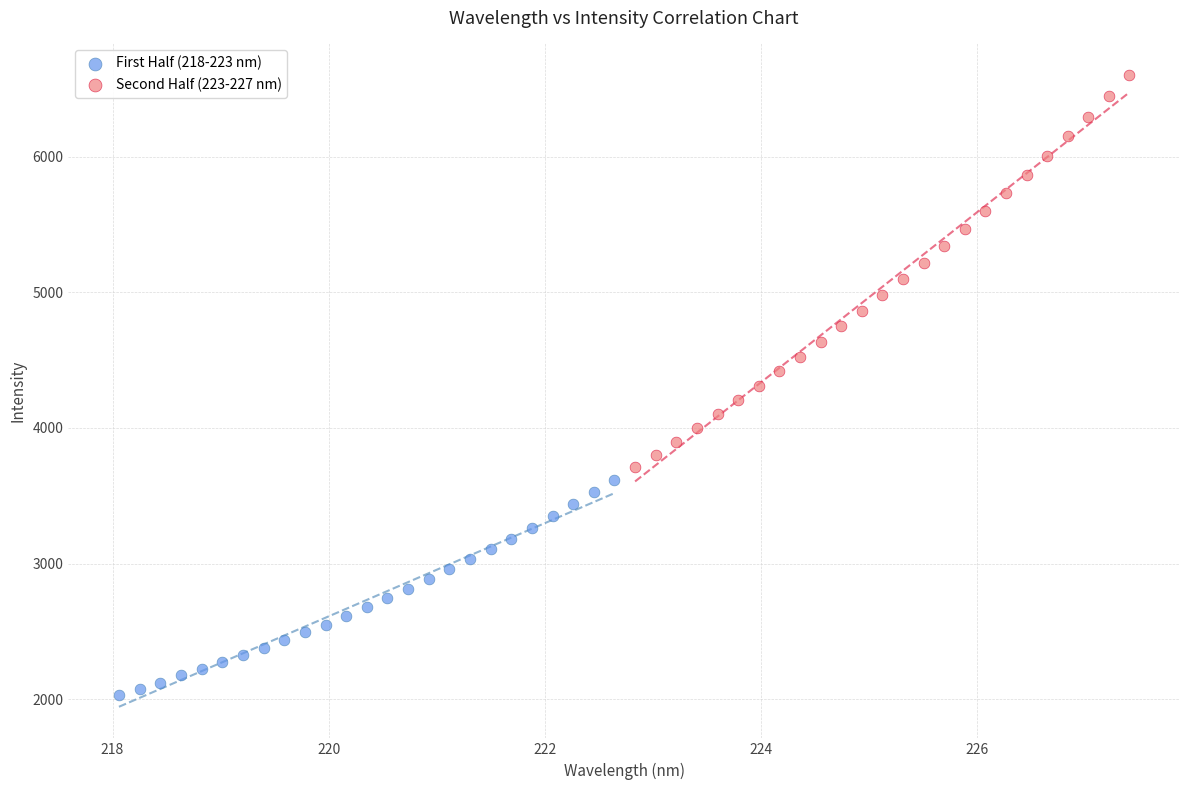

Which series contains the highest Y value?

Second Half (223-227 nm)